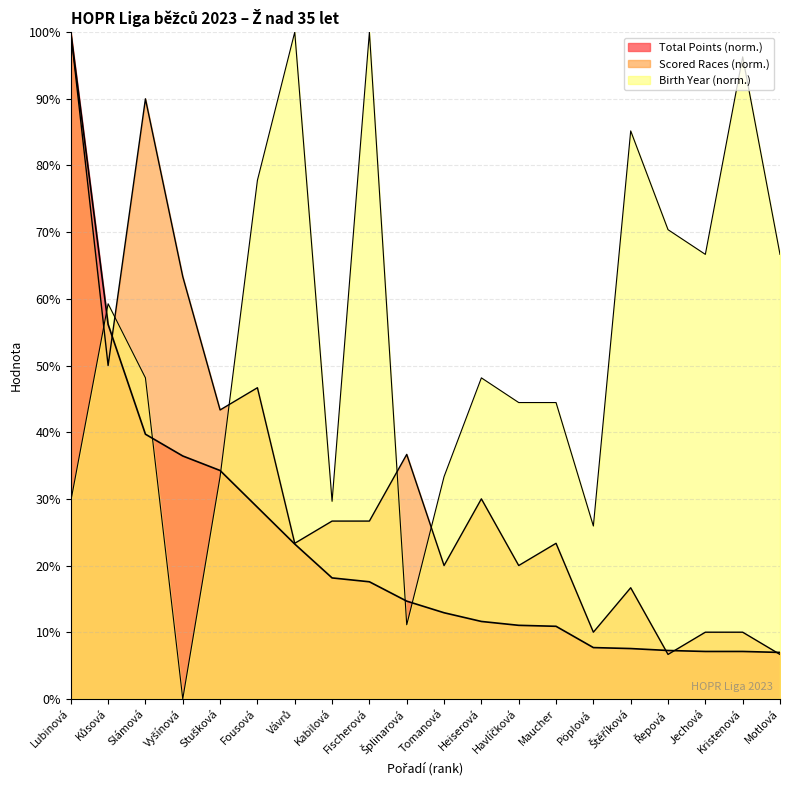

Reading left to right, extract all data points from this chart.

Total Points: Lubinová=100.0	Kůsová=56.2	Slámová=39.7	Vyšínová=36.4	Stušková=34.3	Fousová=28.7	Vávrů=23.2	Kabilová=18.1	Fischerová=17.6	Šplinarová=14.7	Tomanová=12.9	Heiserová=11.6	Havlíčková=11.0	Maucher=10.9	Pöplová=7.7	Štěříková=7.5	Řepová=7.3	Jechová=7.1	Kristenová=7.1	Motlová=7.0
Scored Races: Lubinová=100.0	Kůsová=50.0	Slámová=90.0	Vyšínová=63.3	Stušková=43.3	Fousová=46.7	Vávrů=23.3	Kabilová=26.7	Fischerová=26.7	Šplinarová=36.7	Tomanová=20.0	Heiserová=30.0	Havlíčková=20.0	Maucher=23.3	Pöplová=10.0	Štěříková=16.7	Řepová=6.7	Jechová=10.0	Kristenová=10.0	Motlová=6.7
Birth Year: Lubinová=29.6	Kůsová=59.3	Slámová=48.1	Vyšínová=0.0	Stušková=33.3	Fousová=77.8	Vávrů=100.0	Kabilová=29.6	Fischerová=100.0	Šplinarová=11.1	Tomanová=33.3	Heiserová=48.1	Havlíčková=44.4	Maucher=44.4	Pöplová=25.9	Štěříková=85.2	Řepová=70.4	Jechová=66.7	Kristenová=96.3	Motlová=66.7